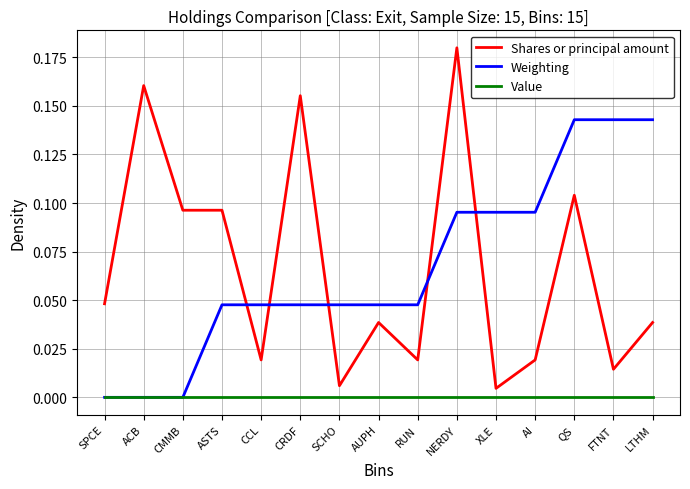

What position from the right is NERDY?

6